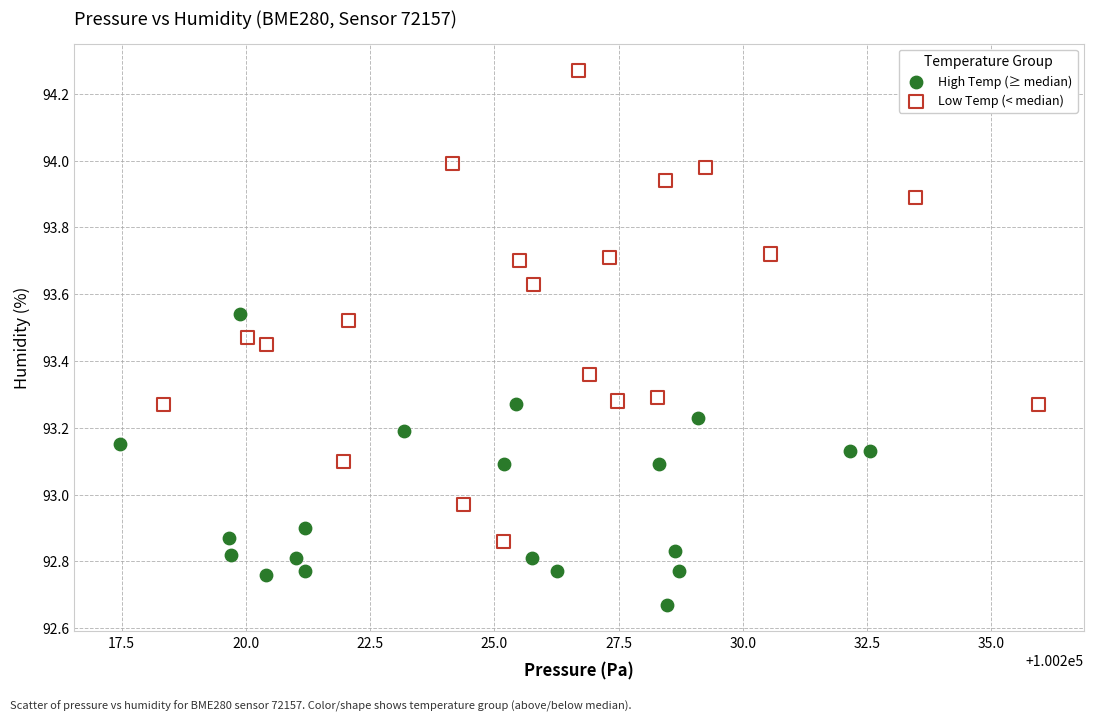

Which series contains the highest Y value?

Low Temp (< median)